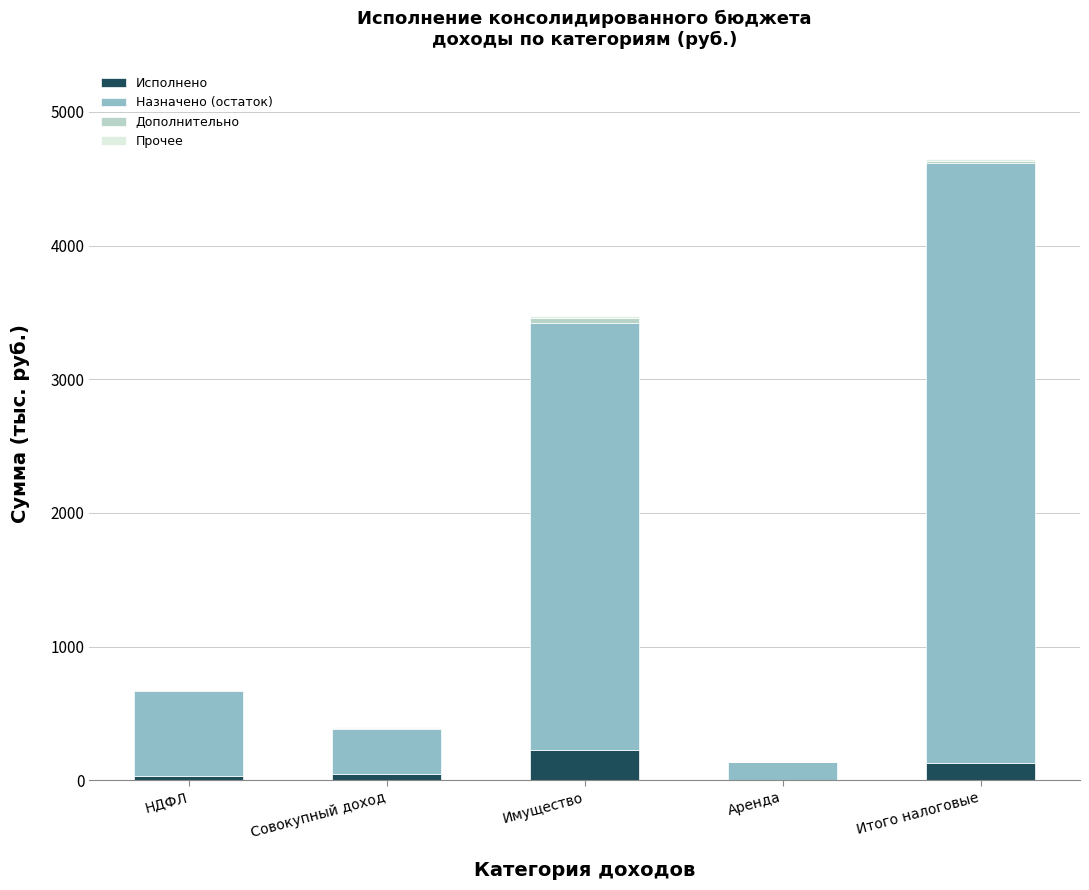

What is the maximum value for Исполнено?

229.0